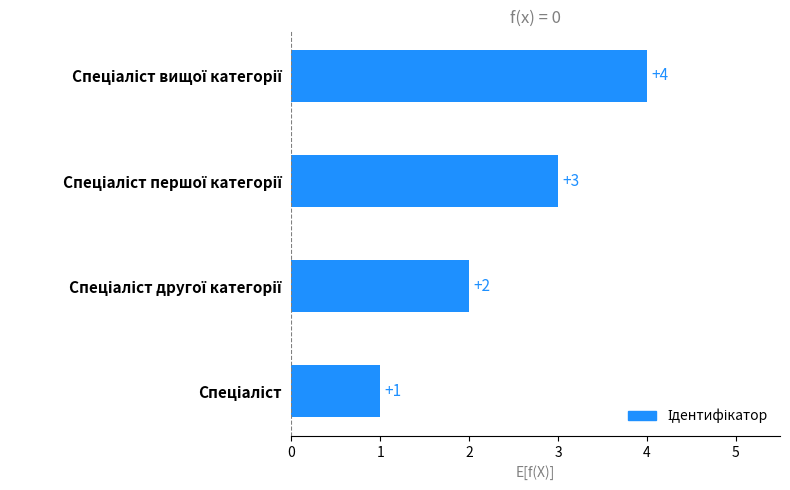

What is the greatest value displayed?

4